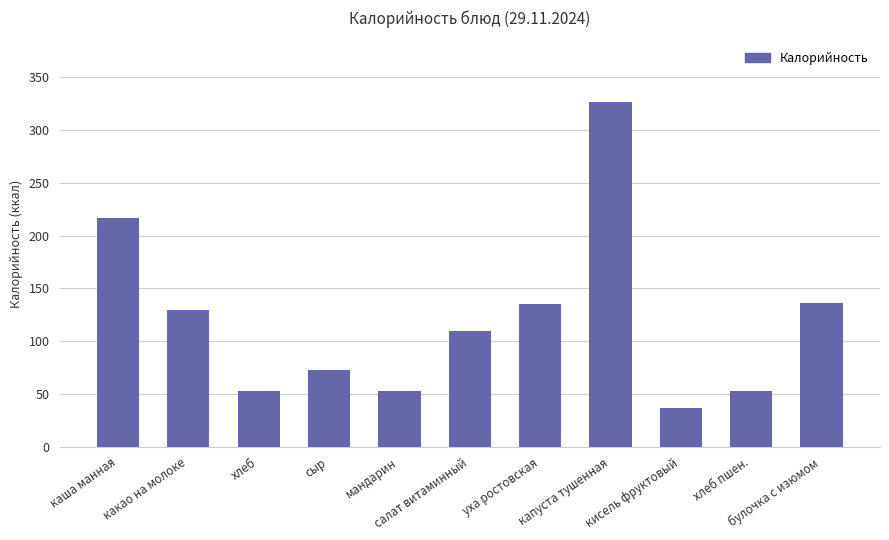

What is the difference between the maximum and minimum values?

289.8